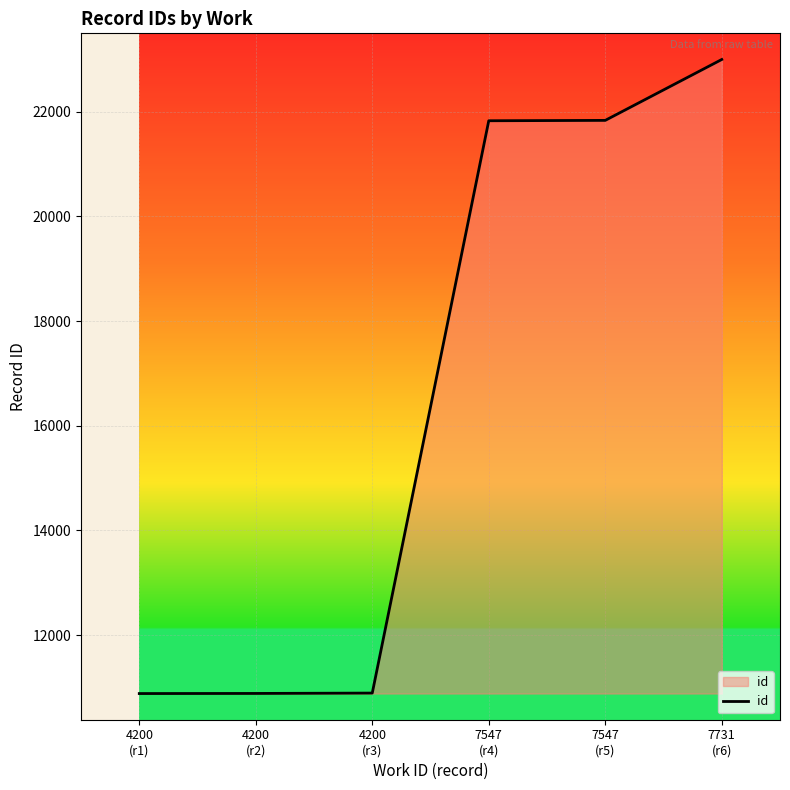

Count the number of categories in the chart.

6